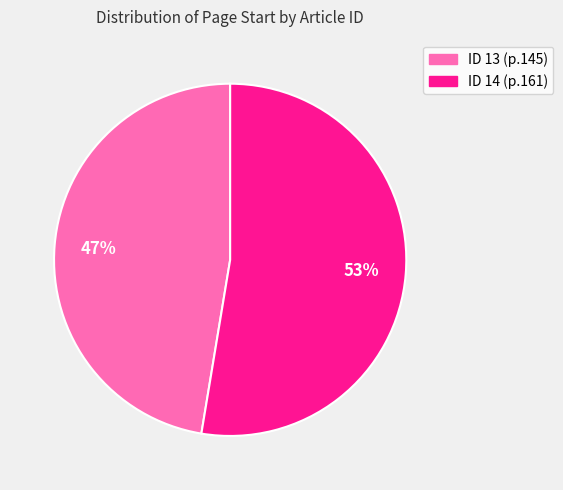

Which slice is the smallest?

ID 13 (p.145)